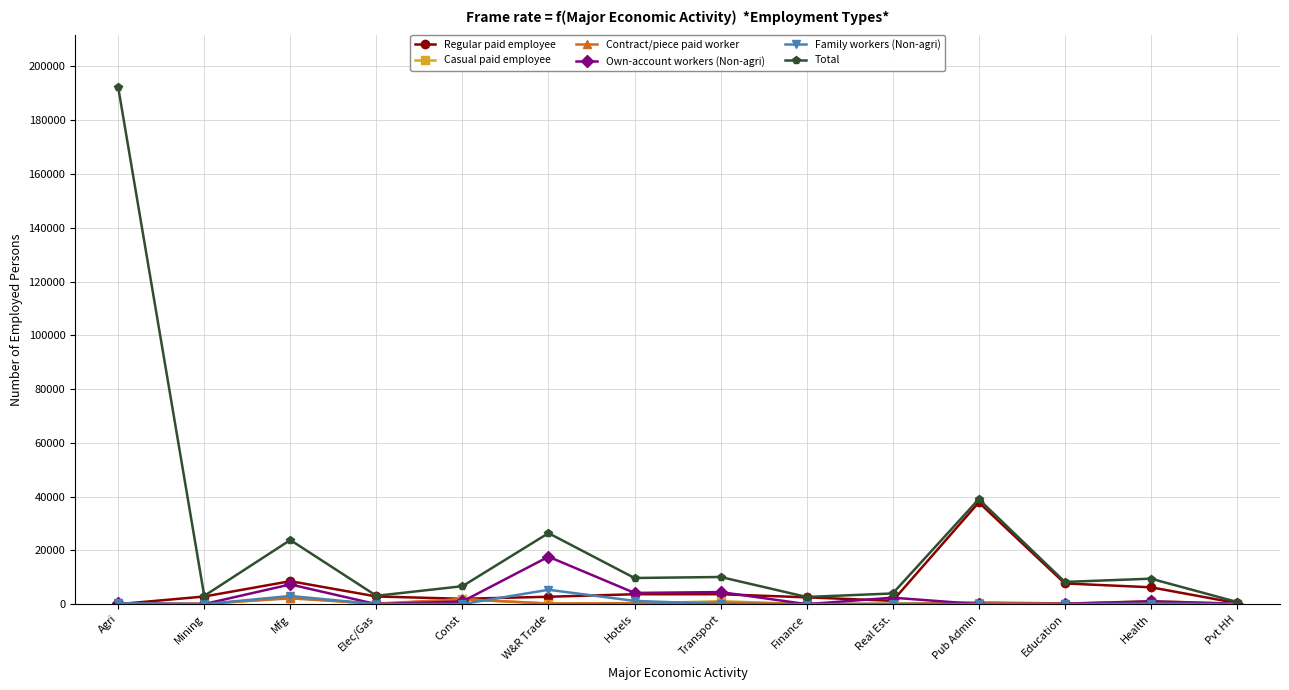

What is the difference between the maximum and minimum values in the Family workers (Non-agri) series?

5352